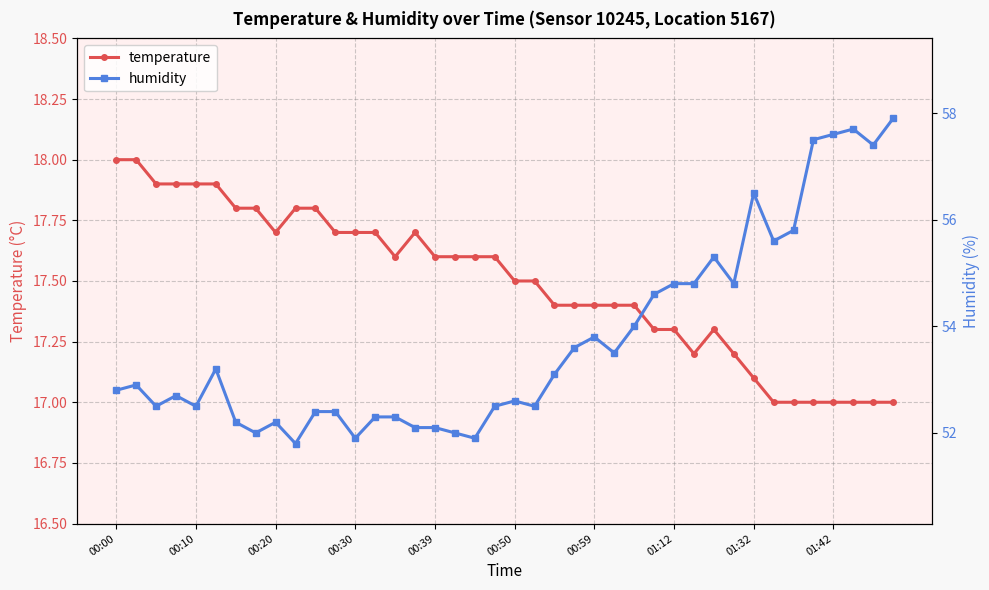

How many data points does each series have?

40